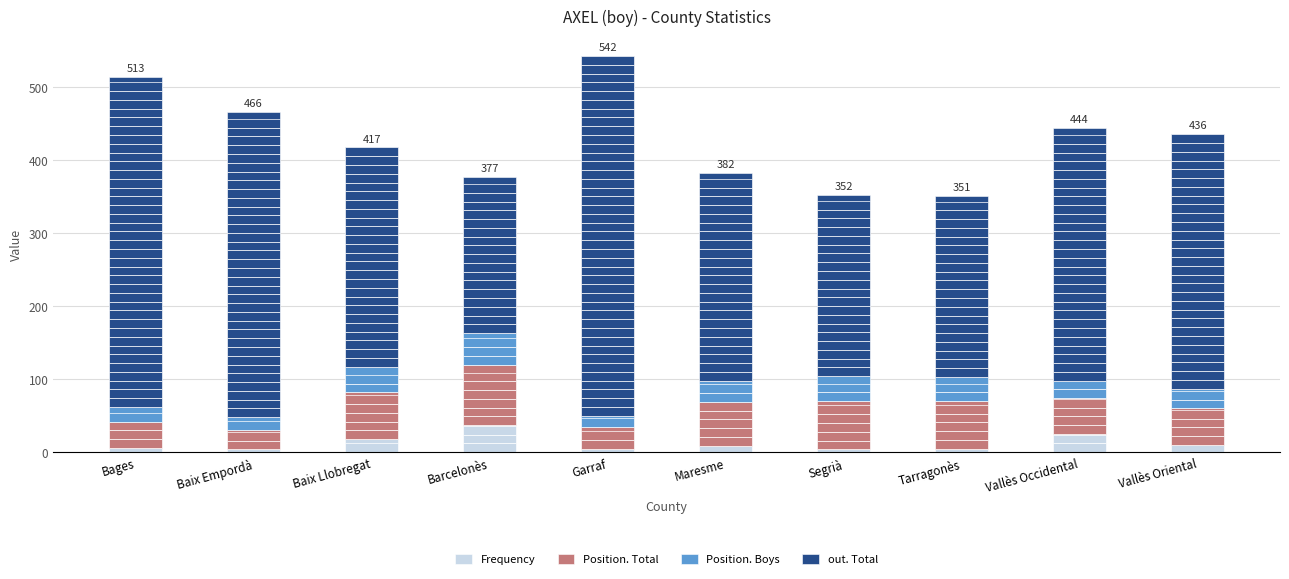

At which category does the chart reach its minimum across all series?

Baix Empordà